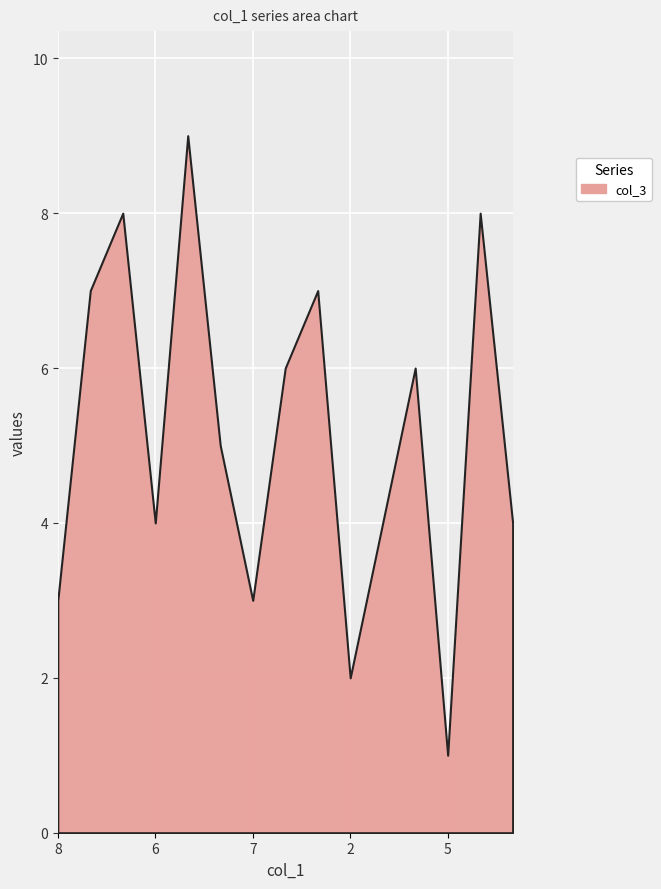

True or false: the data shows 2 at 2.

True